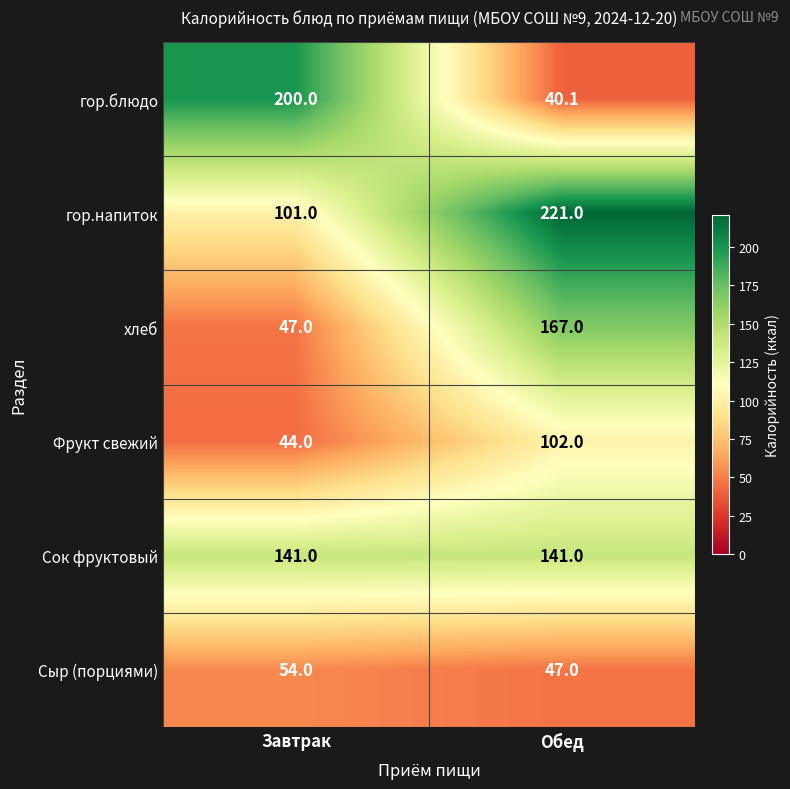

What is the spread (max minus min) of values at Завтрак?

156.0